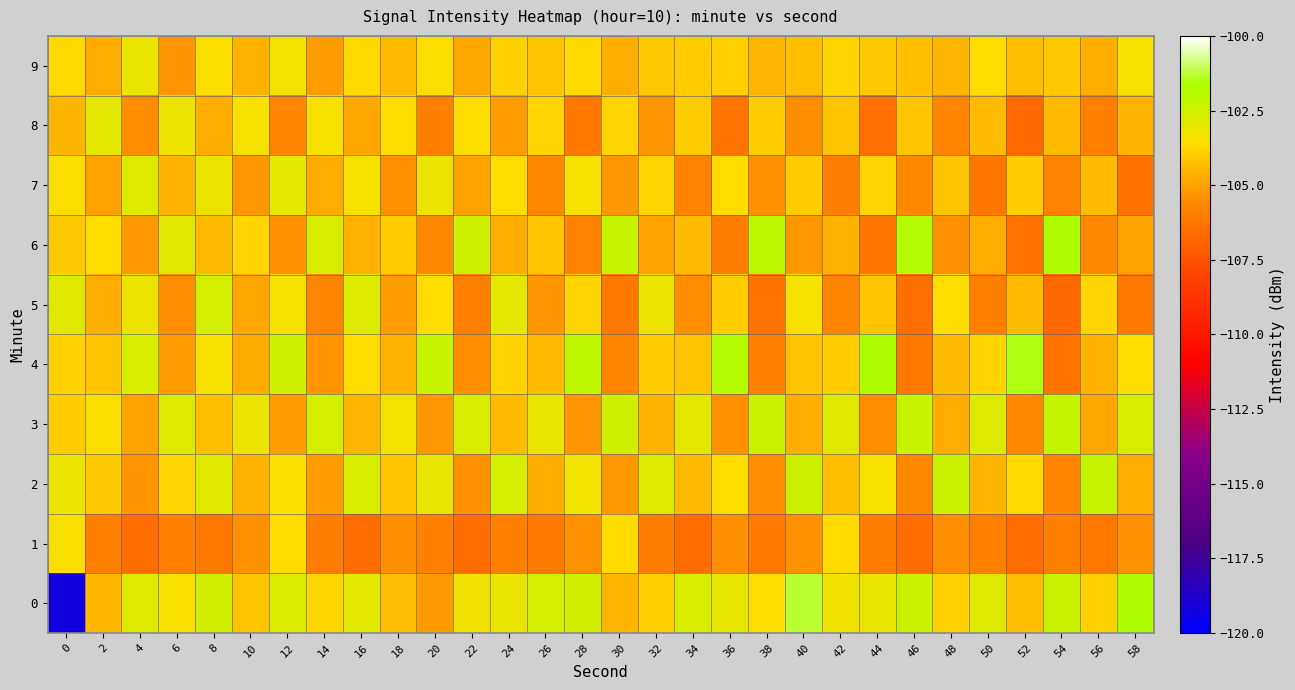

Reading left to right, extract all data points from this chart.

0: 0=-119.2	2=-104.5	4=-102.8	6=-103.4	8=-102.6	10=-104.2	12=-102.8	14=-103.8	16=-102.9	18=-104.4	20=-105.2	22=-103.3	24=-103.1	26=-102.6	28=-102.6	30=-104.5	32=-103.9	34=-102.7	36=-103.0	38=-103.5	40=-101.3	42=-103.3	44=-103.1	46=-102.3	48=-103.9	50=-102.8	52=-104.3	54=-102.3	56=-103.9	58=-101.7
1: 0=-103.5	2=-105.9	4=-106.6	6=-105.9	8=-106.2	10=-105.4	12=-103.6	14=-106.0	16=-106.5	18=-105.4	20=-105.9	22=-106.6	24=-105.9	26=-106.2	28=-105.4	30=-103.6	32=-106.0	34=-106.5	36=-105.4	38=-106.2	40=-105.4	42=-103.6	44=-106.0	46=-106.5	48=-105.4	50=-105.9	52=-106.6	54=-105.9	56=-106.2	58=-105.4
2: 0=-103.2	2=-104.1	4=-105.3	6=-103.8	8=-102.9	10=-104.6	12=-103.5	14=-105.1	16=-102.7	18=-104.2	20=-103.1	22=-105.4	24=-102.6	26=-104.7	28=-103.3	30=-105.2	32=-102.8	34=-104.4	36=-103.6	38=-105.5	40=-102.5	42=-104.3	44=-103.4	46=-105.6	48=-102.4	50=-104.5	52=-103.7	54=-105.7	56=-102.3	58=-104.8
3: 0=-104.0	2=-103.5	4=-105.0	6=-102.8	8=-104.3	10=-103.2	12=-105.1	14=-102.6	16=-104.5	18=-103.3	20=-105.2	22=-102.7	24=-104.4	26=-103.1	28=-105.3	30=-102.5	32=-104.6	34=-103.0	36=-105.4	38=-102.4	40=-104.7	42=-102.9	44=-105.5	46=-102.3	48=-104.8	50=-102.8	52=-105.6	54=-102.2	56=-104.9	58=-102.7
4: 0=-103.9	2=-104.2	4=-102.7	6=-105.1	8=-103.4	10=-104.8	12=-102.5	14=-105.3	16=-103.6	18=-104.6	20=-102.3	22=-105.5	24=-103.8	26=-104.4	28=-102.1	30=-105.7	32=-104.0	34=-104.2	36=-101.9	38=-105.9	40=-104.2	42=-104.0	44=-101.7	46=-106.1	48=-104.4	50=-103.8	52=-101.5	54=-106.3	56=-104.6	58=-103.6
5: 0=-102.9	2=-104.7	4=-103.2	6=-105.5	8=-102.6	10=-104.9	12=-103.4	14=-105.7	16=-102.8	18=-105.1	20=-103.6	22=-105.9	24=-103.0	26=-105.3	28=-103.8	30=-106.1	32=-103.2	34=-105.5	36=-104.0	38=-106.3	40=-103.4	42=-105.7	44=-104.2	46=-106.5	48=-103.6	50=-105.9	52=-104.4	54=-106.7	56=-103.8	58=-106.1
6: 0=-104.1	2=-103.6	4=-105.2	6=-102.9	8=-104.4	10=-103.8	12=-105.4	14=-102.7	16=-104.6	18=-104.0	20=-105.6	22=-102.5	24=-104.8	26=-104.2	28=-105.8	30=-102.3	32=-105.0	34=-104.4	36=-106.0	38=-102.1	40=-105.2	42=-104.6	44=-106.2	46=-101.9	48=-105.4	50=-104.8	52=-106.4	54=-101.7	56=-105.6	58=-105.0
7: 0=-103.5	2=-105.0	4=-102.8	6=-104.6	8=-103.2	10=-105.2	12=-103.0	14=-104.8	16=-103.4	18=-105.4	20=-103.2	22=-105.0	24=-103.6	26=-105.6	28=-103.4	30=-105.2	32=-103.8	34=-105.8	36=-103.6	38=-105.4	40=-104.0	42=-106.0	44=-103.8	46=-105.6	48=-104.2	50=-106.2	52=-104.0	54=-105.8	56=-104.4	58=-106.4
8: 0=-104.5	2=-103.0	4=-105.5	6=-103.2	8=-104.7	10=-103.4	12=-105.7	14=-103.4	16=-104.9	18=-103.6	20=-105.9	22=-103.6	24=-105.1	26=-103.8	28=-106.1	30=-103.8	32=-105.3	34=-104.0	36=-106.3	38=-104.0	40=-105.5	42=-104.2	44=-106.5	46=-104.2	48=-105.7	50=-104.4	52=-106.7	54=-104.4	56=-105.9	58=-104.6
9: 0=-103.7	2=-104.8	4=-103.1	6=-105.3	8=-103.5	10=-104.6	12=-103.3	14=-105.1	16=-103.7	18=-104.4	20=-103.5	22=-104.9	24=-103.9	26=-104.2	28=-103.7	30=-104.7	32=-104.1	34=-104.0	36=-103.9	38=-104.5	40=-104.3	42=-103.8	44=-104.1	46=-104.3	48=-104.5	50=-103.6	52=-104.3	54=-104.1	56=-104.7	58=-103.4